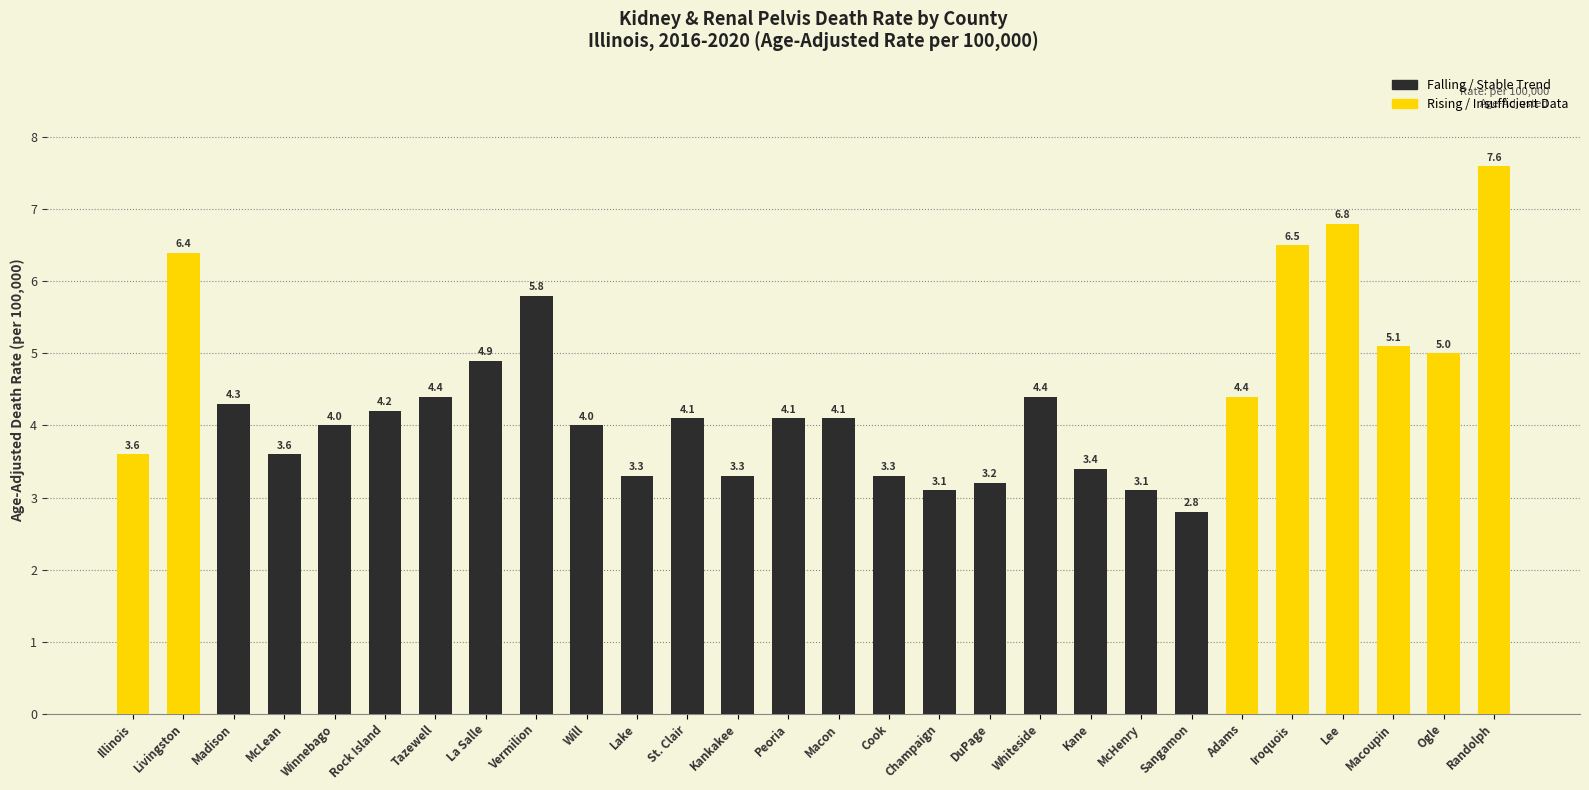

What is the difference between the values at Iroquois and Madison?

2.2